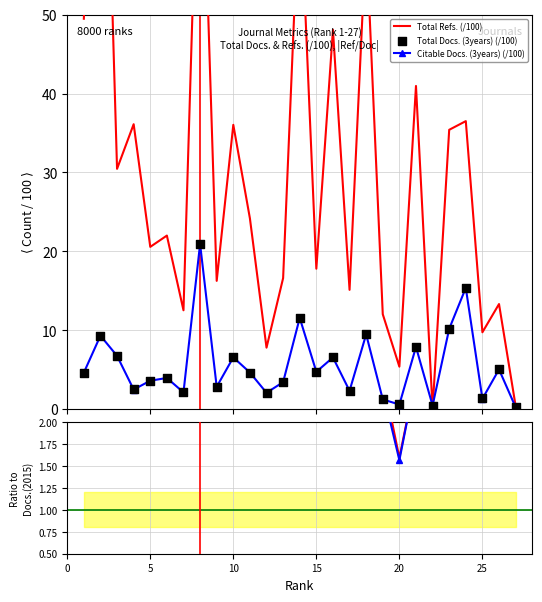

What is the highest value of the Citable Docs. (3years) (/100) series?

20.9